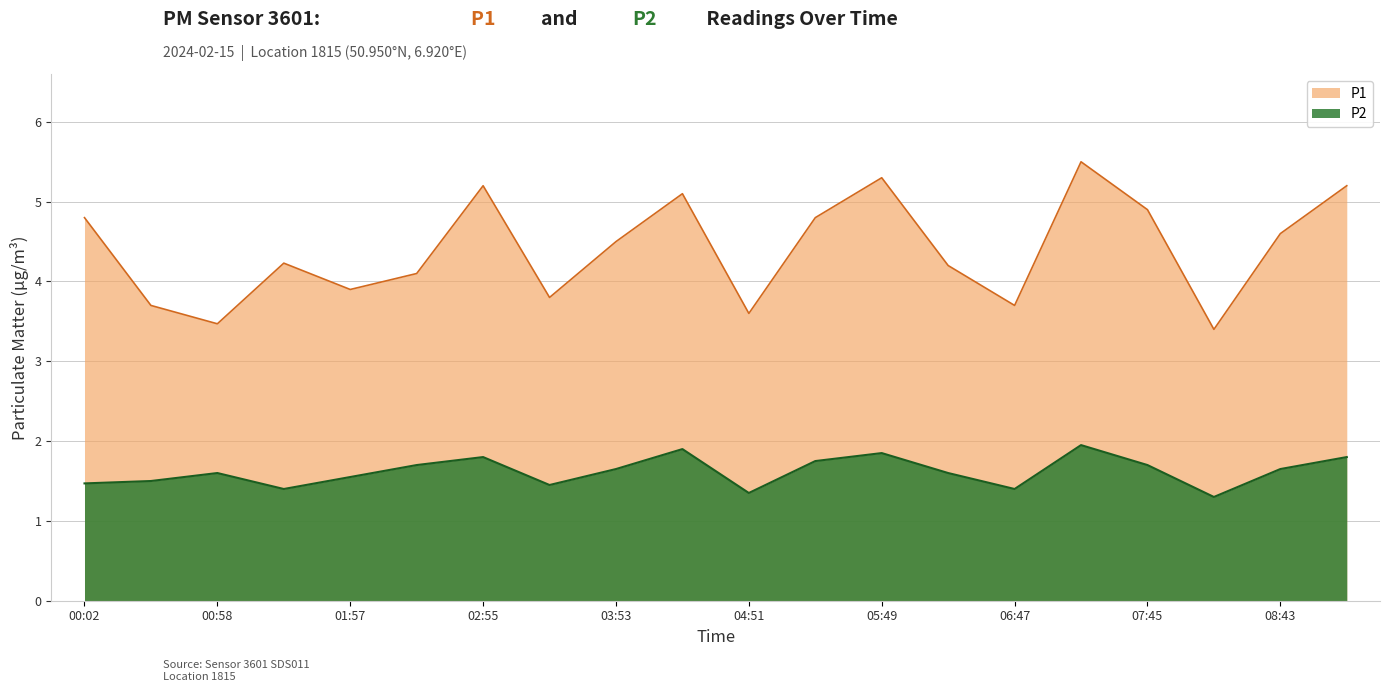

Reading left to right, what are all the values shown in this chart?

P1: 4.8	3.7	3.5	4.2	3.9	4.1	5.2	3.8	4.5	5.1	3.6	4.8	5.3	4.2	3.7	5.5	4.9	3.4	4.6	5.2
P2: 1.5	1.5	1.6	1.4	1.6	1.7	1.8	1.4	1.6	1.9	1.4	1.8	1.9	1.6	1.4	1.9	1.7	1.3	1.6	1.8